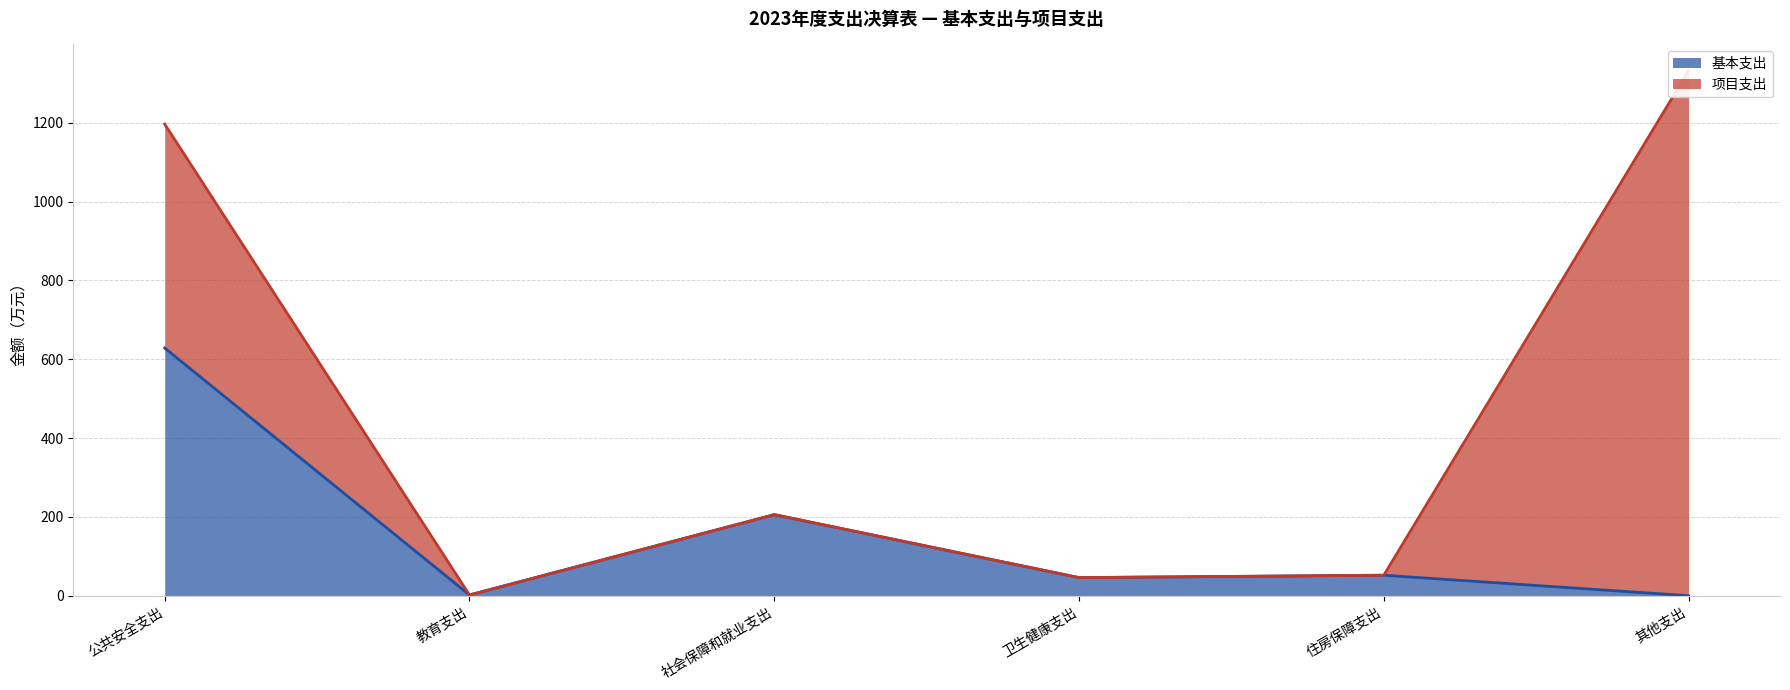

The chart shows a value of 205.7 at 社会保障和就业支出. True or false?

True